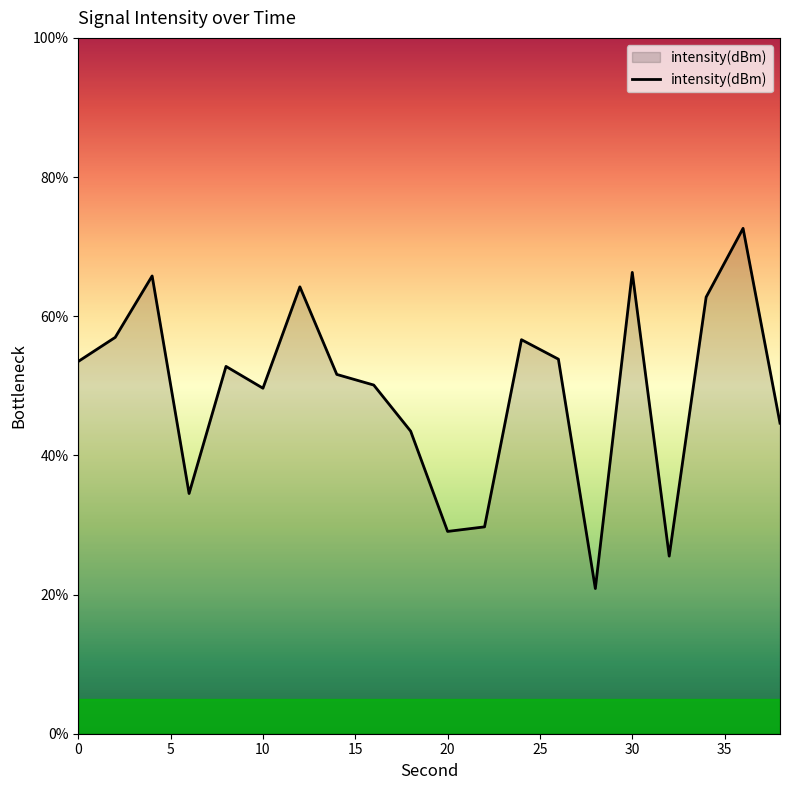

What is the smallest value displayed?

20.9